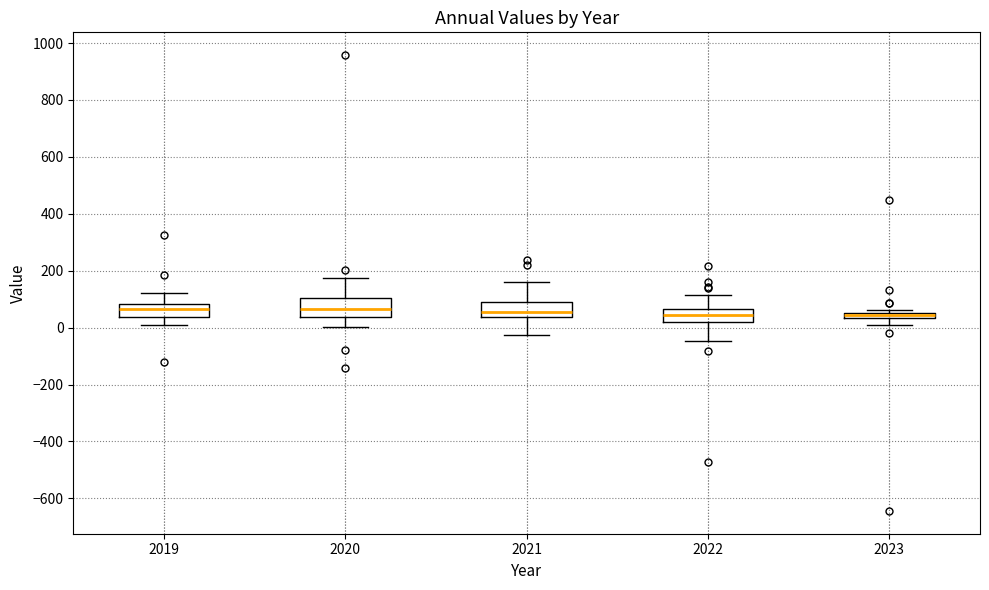

Where is the lower edge of the box at x = 2019 on the y-axis? The values are not printed on the chart, so give them approximately, as read against the axis.

40